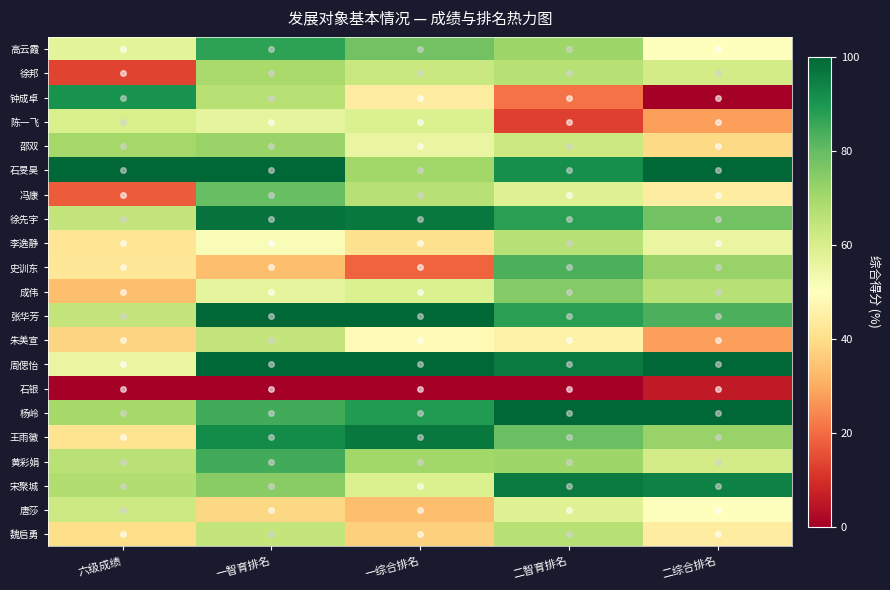

Reading right to left, what are all the values shown in this chart?

高云霞: 二综合排名=50.0	二智育排名=70.8	一综合排名=77.8	一智育排名=87.2	六级成绩=57.0
徐邦: 二综合排名=61.1	二智育排名=66.7	一综合排名=63.0	一智育排名=69.2	六级成绩=13.3
钟成卓: 二综合排名=0.0	二智育排名=20.8	一综合排名=44.4	一智育排名=66.7	六级成绩=90.9
陈一飞: 二综合排名=27.8	二智育排名=12.5	一综合排名=59.3	一智育排名=56.4	六级成绩=60.0
邵双: 二综合排名=38.9	二智育排名=62.5	一综合排名=55.6	一智育排名=71.8	六级成绩=70.3
石旻昊: 二综合排名=100.0	二智育排名=91.7	一综合排名=70.4	一智育排名=100.0	六级成绩=100.0
冯康: 二综合排名=44.4	二智育排名=58.3	一综合排名=66.7	一智育排名=79.5	六级成绩=17.6
徐先宇: 二综合排名=77.8	二智育排名=87.5	一综合排名=96.3	一智育排名=97.4	六级成绩=64.2
李逸静: 二综合排名=55.6	二智育排名=66.7	一综合排名=40.7	一智育排名=51.3	六级成绩=41.8
史训东: 二综合排名=72.2	二智育排名=83.3	一综合排名=18.5	一智育排名=33.3	六级成绩=42.4
成伟: 二综合排名=66.7	二智育排名=75.0	一综合排名=59.3	一智育排名=56.4	六级成绩=33.3
张华芳: 二综合排名=83.3	二智育排名=87.5	一综合排名=100.0	一智育排名=100.0	六级成绩=64.2
朱美宣: 二综合排名=27.8	二智育排名=45.8	一综合排名=48.1	一智育排名=64.1	六级成绩=37.6
周偲怡: 二综合排名=100.0	二智育排名=95.8	一综合排名=100.0	一智育排名=100.0	六级成绩=55.8
石银: 二综合排名=5.6	二智育排名=0.0	一综合排名=0.0	一智育排名=0.0	六级成绩=0.0
杨岭: 二综合排名=100.0	二智育排名=100.0	一综合排名=88.9	一智育排名=84.6	六级成绩=69.7
王雨徽: 二综合排名=72.2	二智育排名=79.2	一综合排名=96.3	一智育排名=92.3	六级成绩=41.2
黄彩娟: 二综合排名=61.1	二智育排名=70.8	一综合排名=70.4	一智育排名=84.6	六级成绩=66.1
宋聚城: 二综合排名=94.4	二智育排名=95.8	一综合排名=59.3	一智育排名=74.4	六级成绩=67.9
唐莎: 二综合排名=50.0	二智育排名=58.3	一综合排名=33.3	一智育排名=38.5	六级成绩=62.4
魏启勇: 二综合排名=44.4	二智育排名=66.7	一综合排名=37.0	一智育排名=64.1	六级成绩=40.0